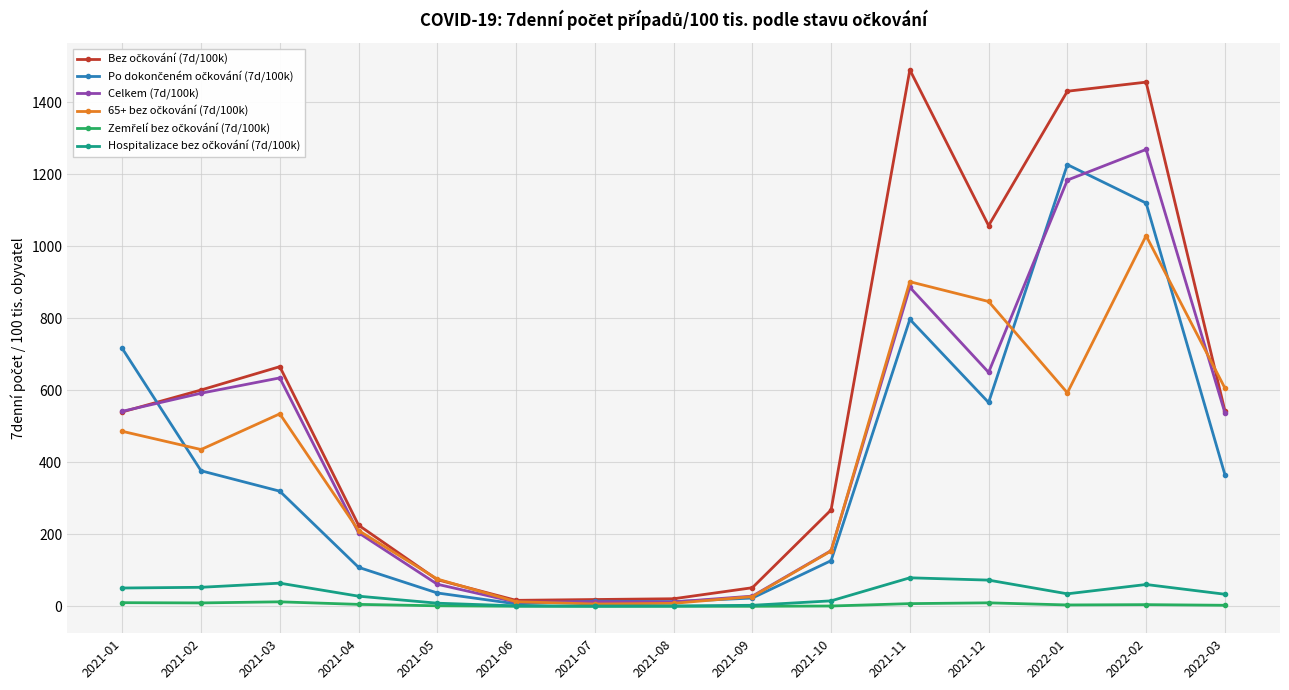

What is the label of the 6th point from the left?

2021-06